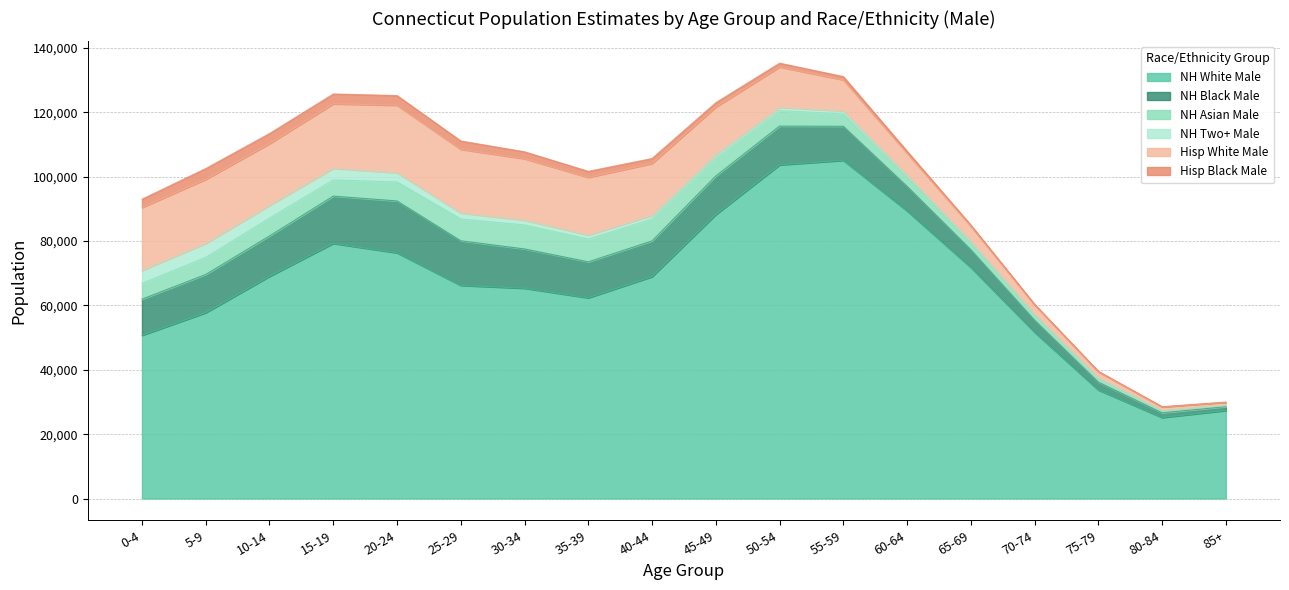

How many interior local peaks does the NH Asian Male series have?

2